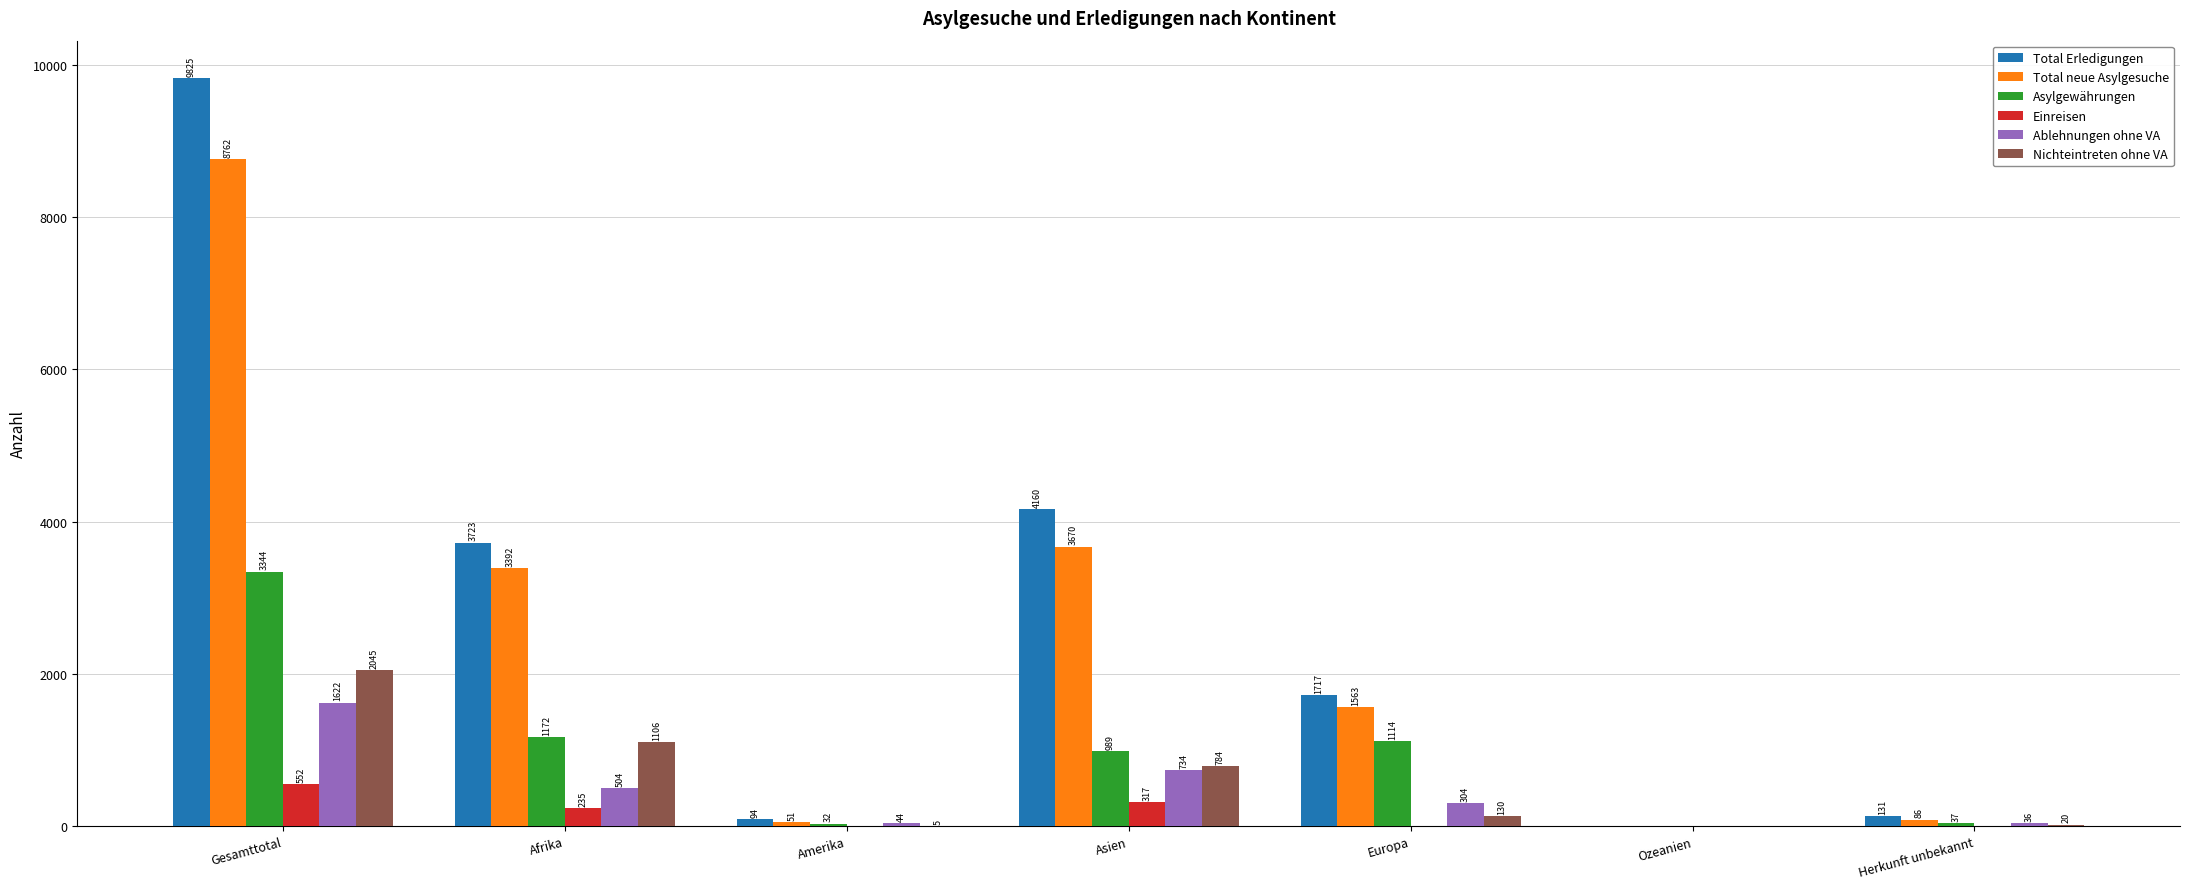

Are the bars grouped side by side (vs. stacked)?

Yes